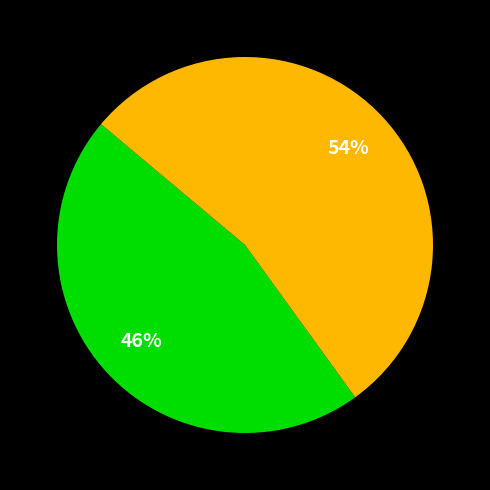

Does any single category account for the majority?

Yes